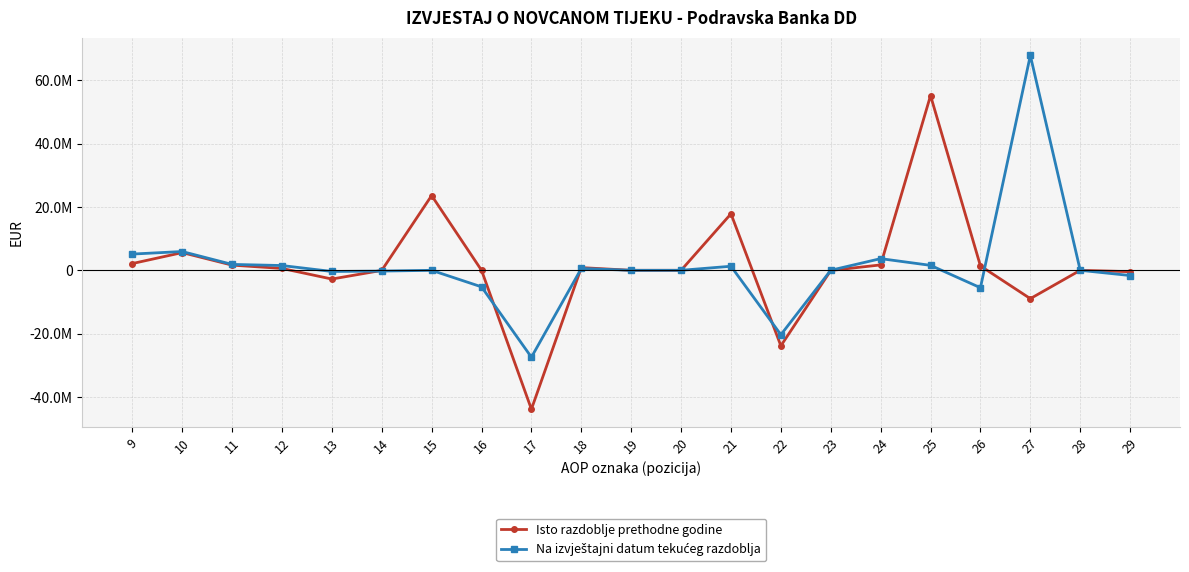

Is this an area chart (filled region under the line)?

No